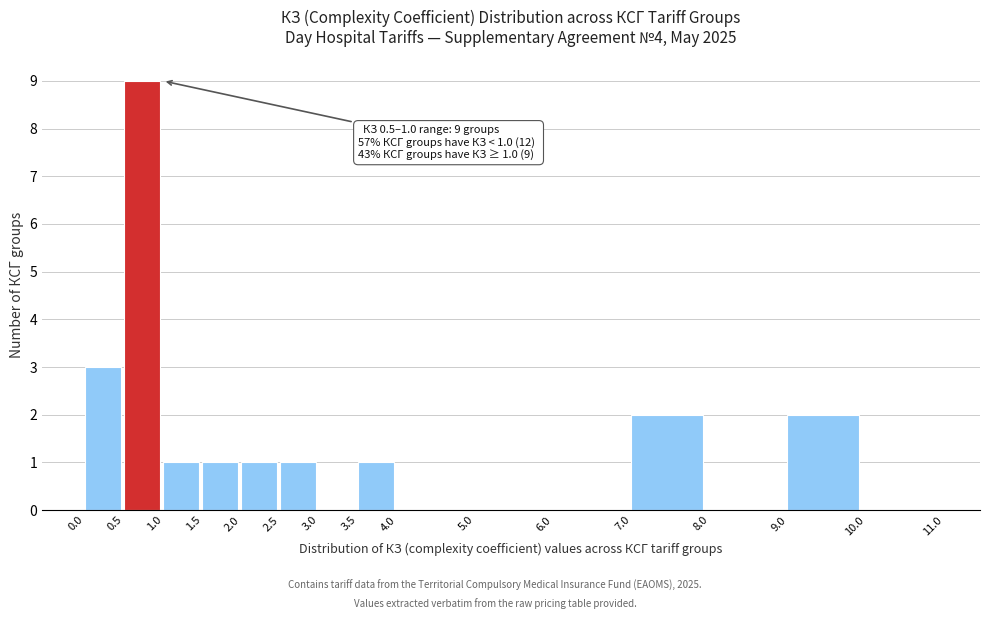

Over which range of the x-axis is the bar tallest?

0.5 to 1.0